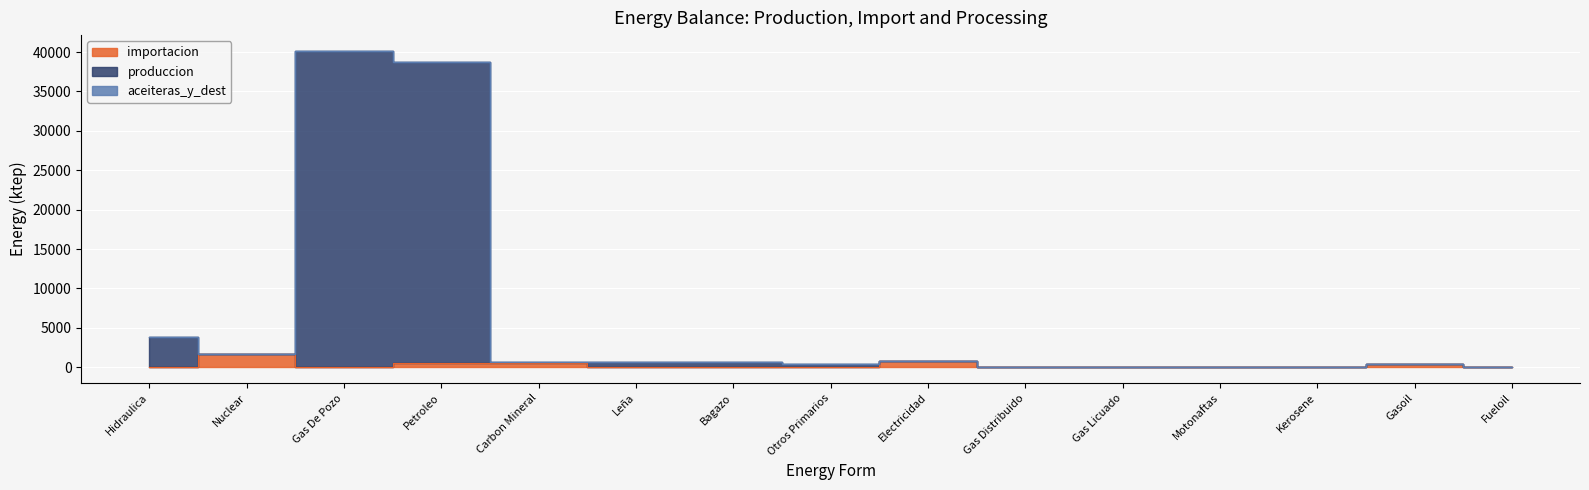

What is the value of the produccion point at the 2nd from the left?

1716.0